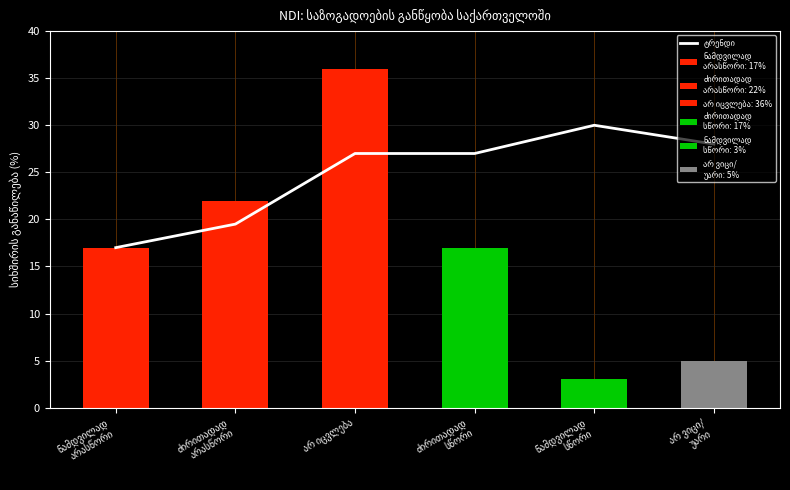

Between ძირითადად
არასწორი and არ იცვლება, which is larger?

არ იცვლება